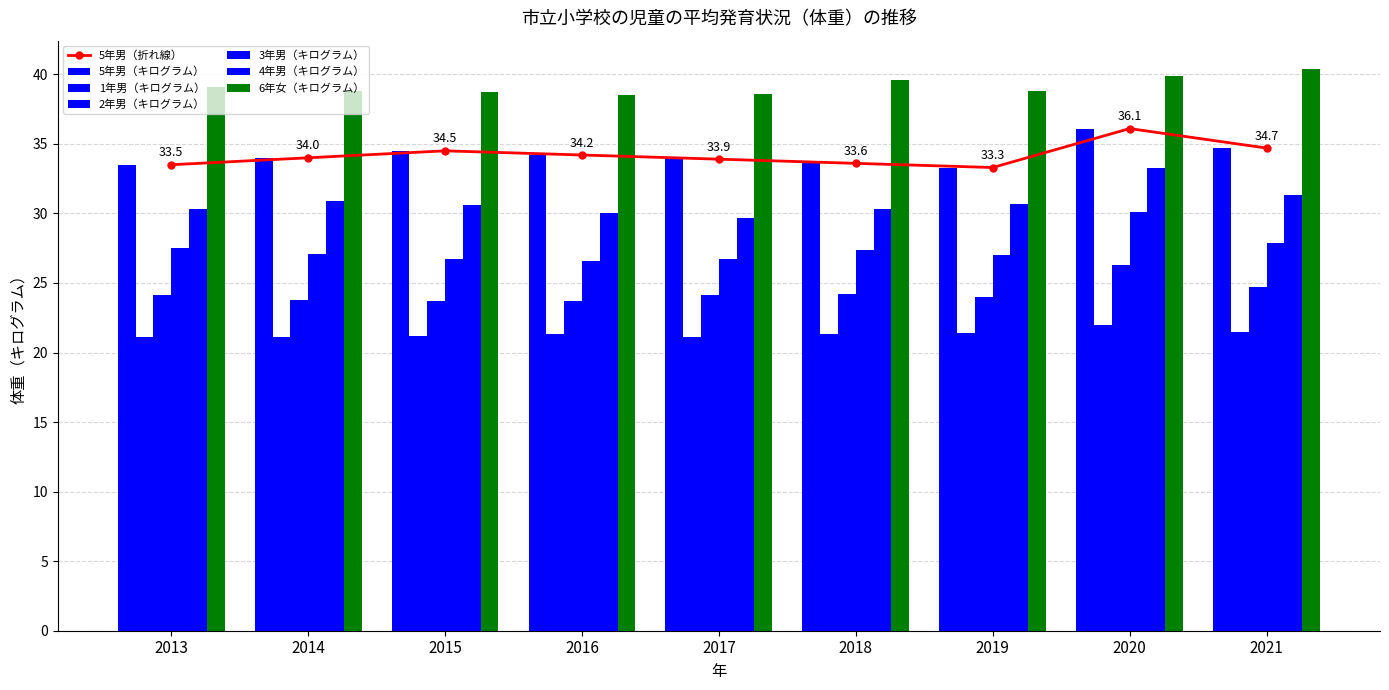

What is the value of the 3年男（キログラム） bar at the 2nd from the left?

27.1